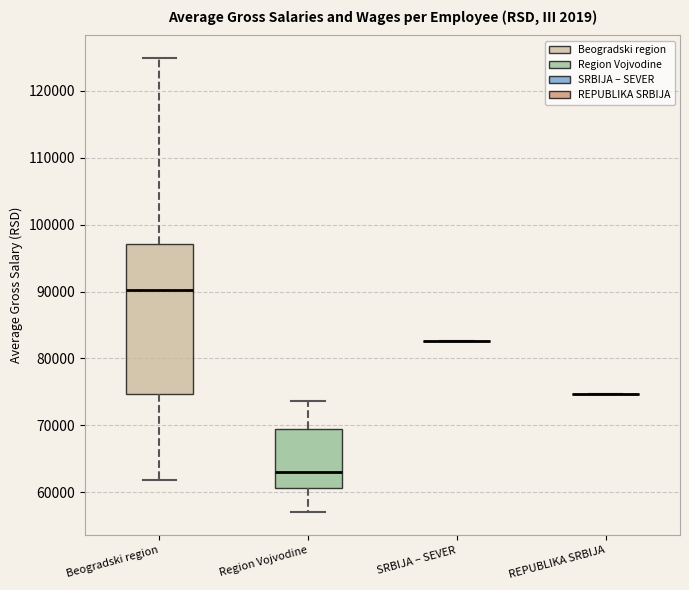

Comparing the boxes themselves (not the whiskers), which one is the tallest?

Beogradski region